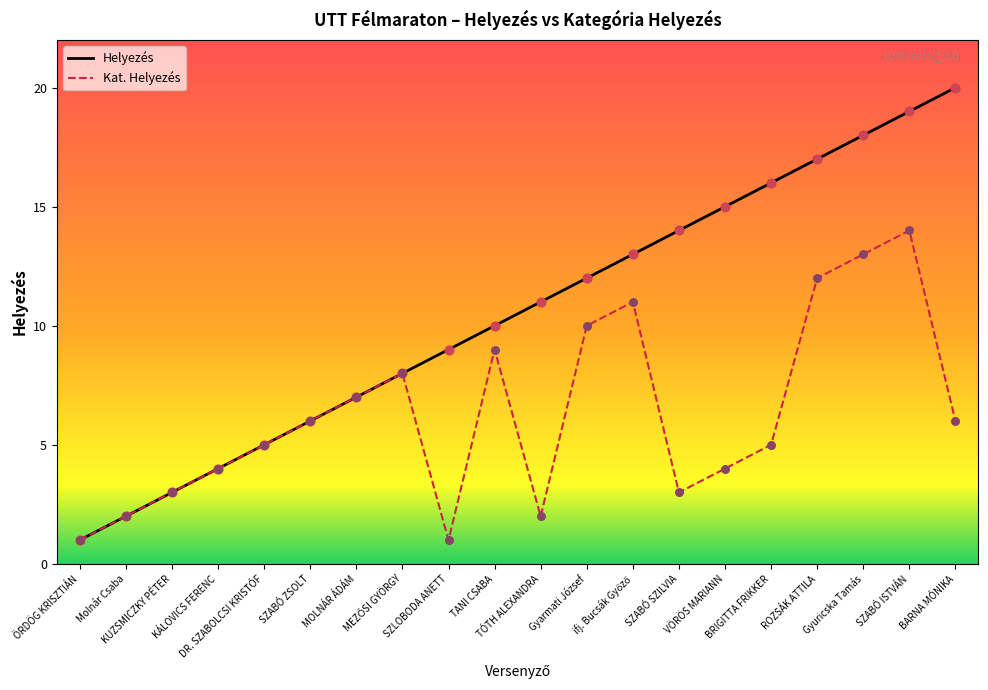

Which series has the largest total across all categories?

Helyezés